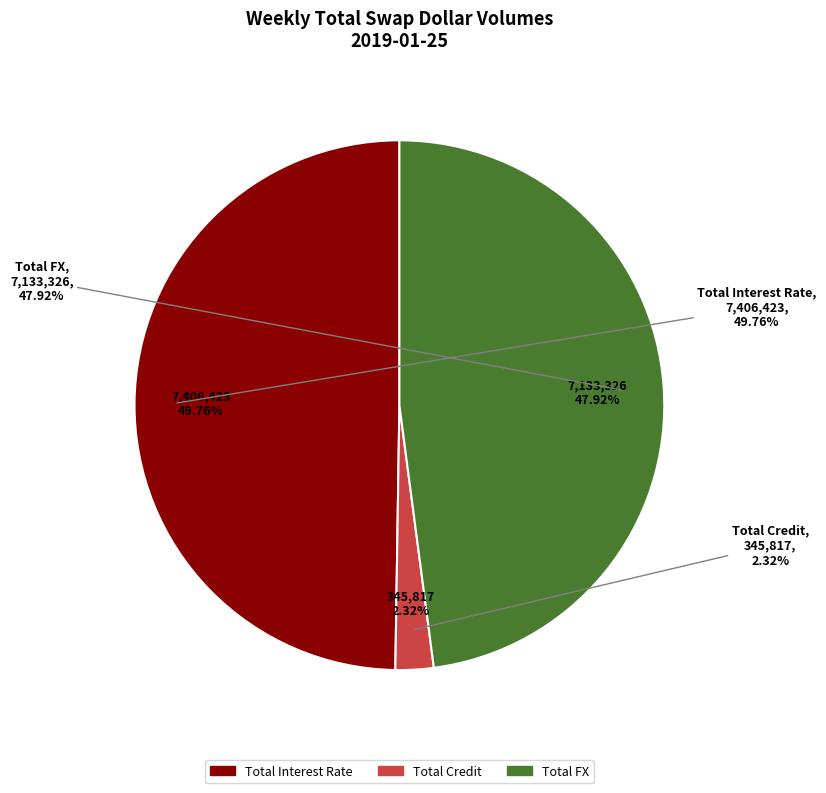

Count the number of slices in the pie.

3